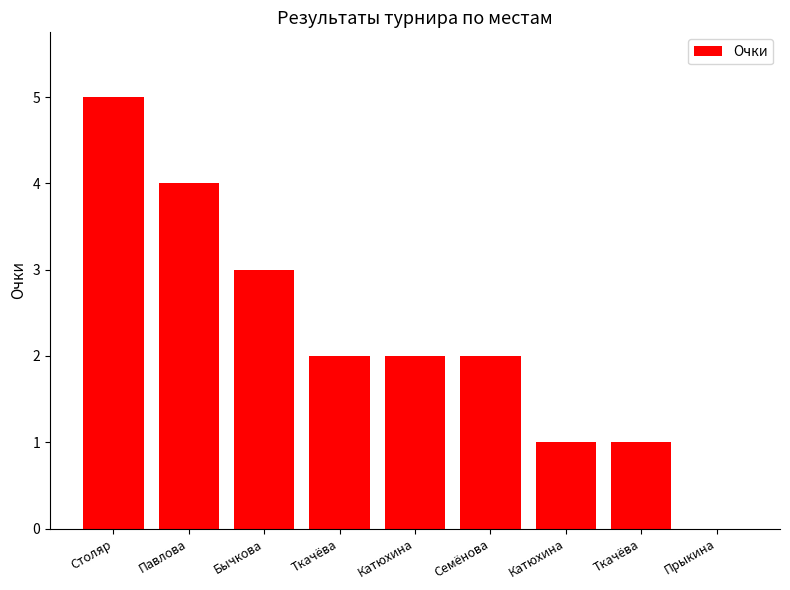

Which label corresponds to the largest value in the chart?

Столяр